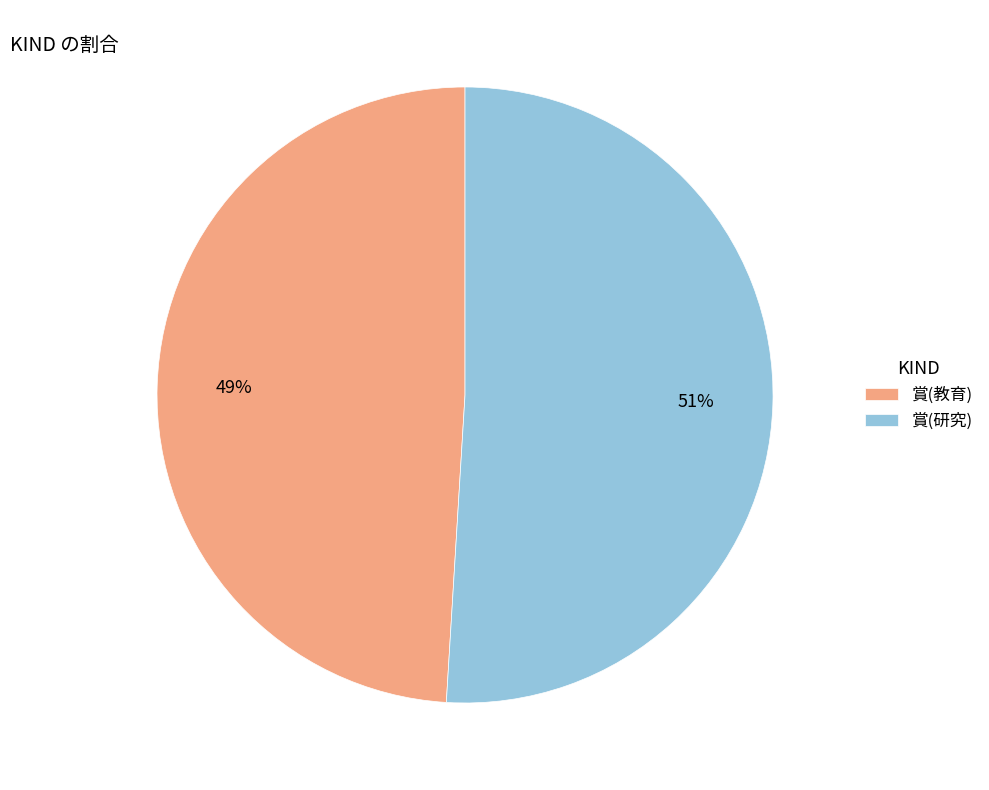

Is the sum of 賞(研究) and 賞(教育) greater than half?

Yes